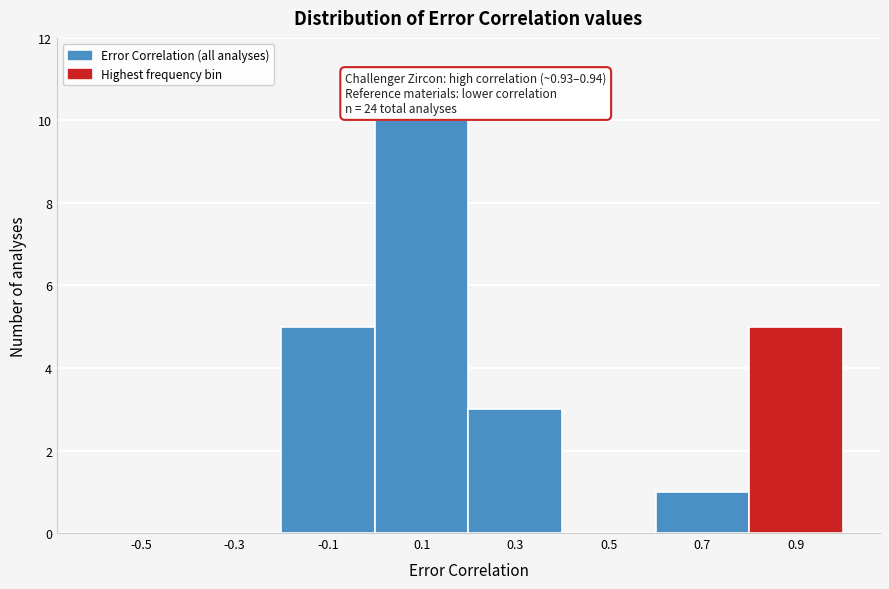

Reading right to left, extract all data points from this chart.

0.9=5	0.7=1	0.5=0	0.3=3	0.1=10	-0.1=5	-0.3=0	-0.5=0